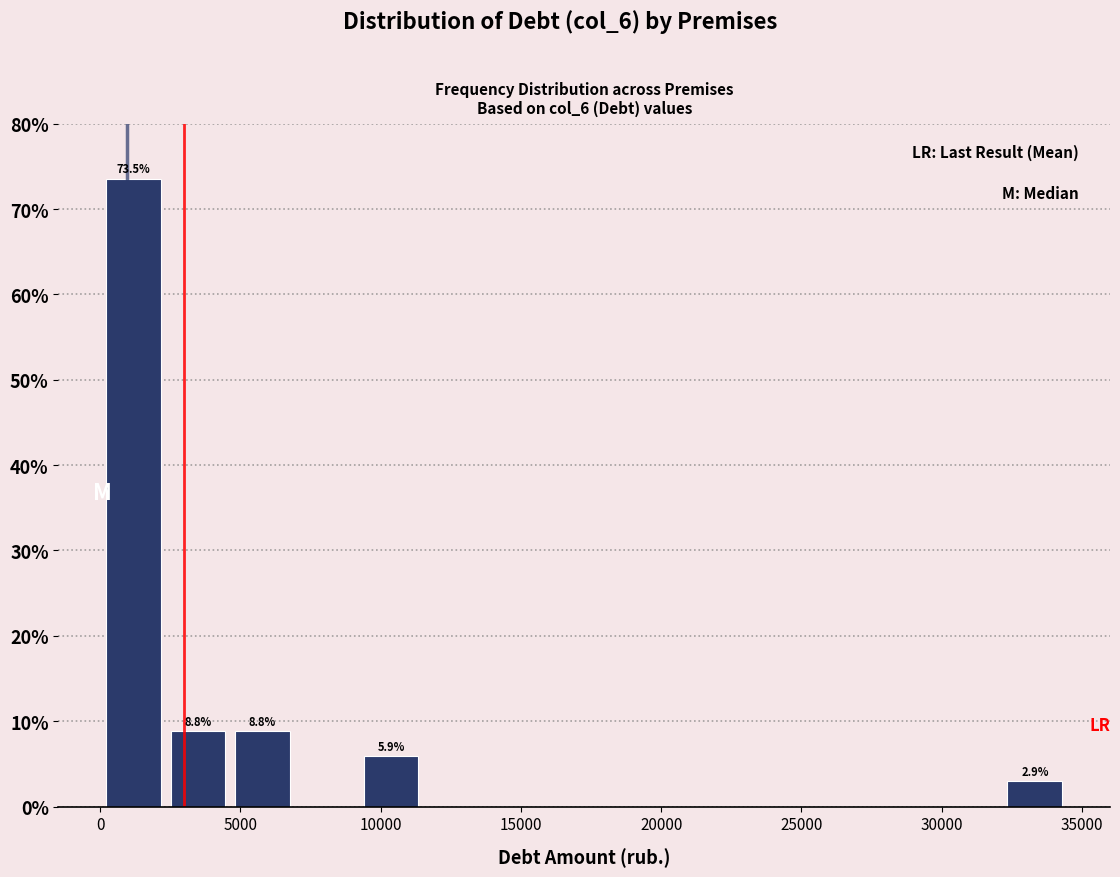

Which range on the x-axis has the tallest bar?

0 to 2500